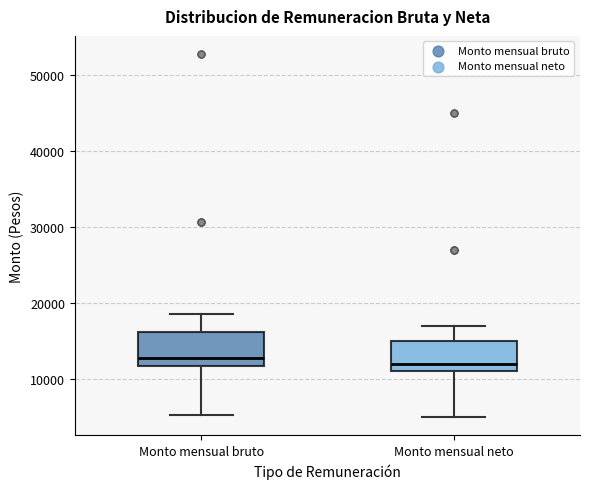

Reading left to right, read every box against the y-axis: the position of its median line, the range the box covers, and the ends of its whiskers. The values are not printed on the chart, so give them approximately, as read against the axis.

Monto mensual bruto: median 13000, box 12000 to 16000, whiskers 5000 to 19000
Monto mensual neto: median 12000, box 11000 to 15000, whiskers 5000 to 17000